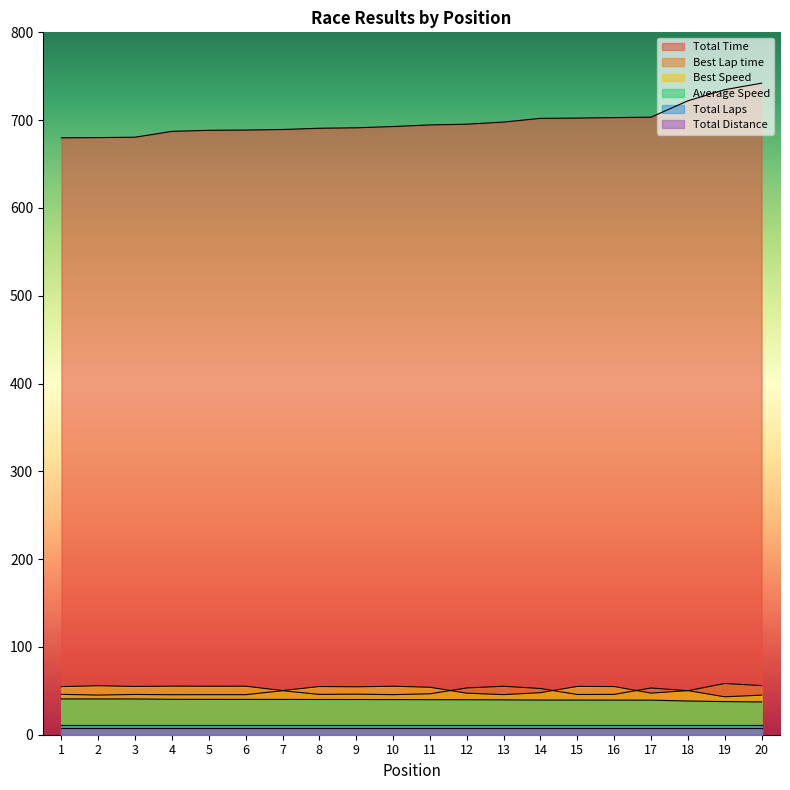

What is the difference between the maximum and minimum values in the Total Time series?

62.3